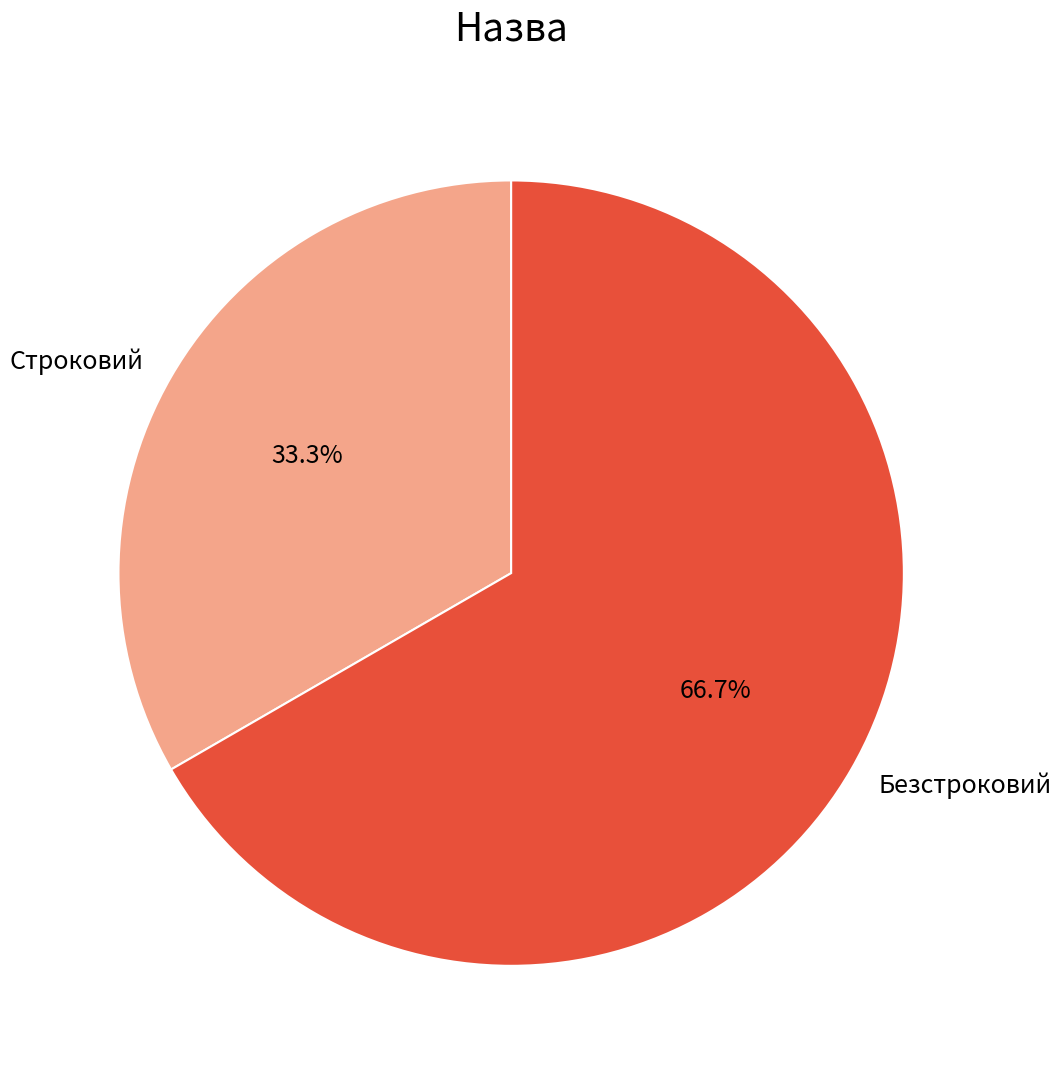

Is it true that Строковий is 33% of the pie?

True